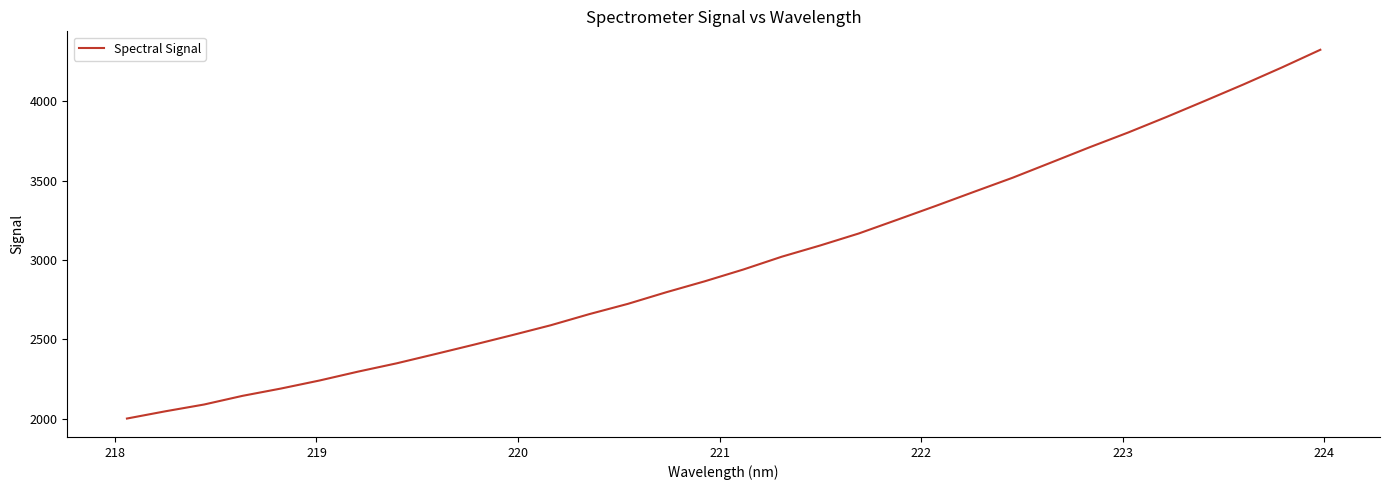

What is the minimum value shown in the chart?

2001.4